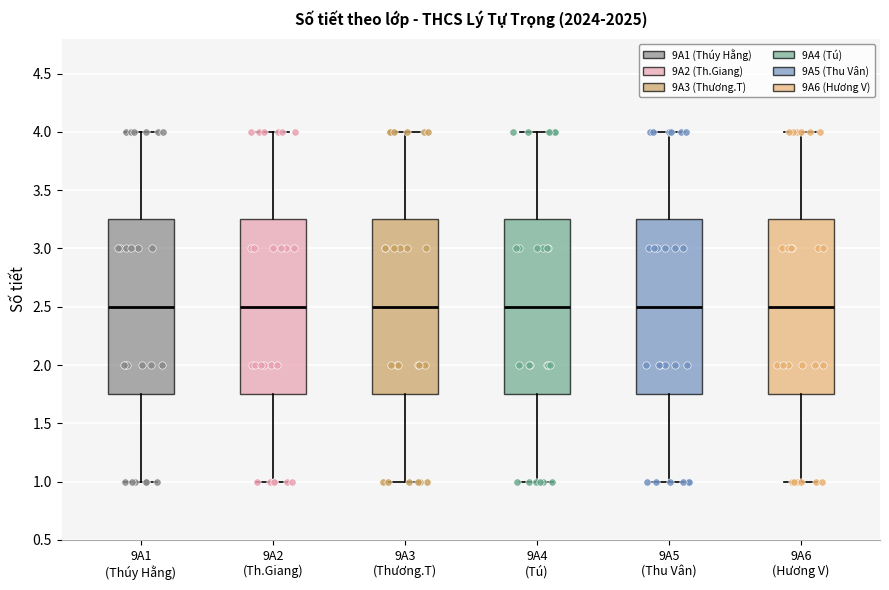

Reading left to right, transcribe this box plot: for each box, give where its median line is, the range the box spans, and where its two whiskers end, as read against the y-axis. The values are not printed on the chart, so give them approximately, as read against the axis.

9A1 (Thúy Hằng): median 2.50, box 1.75 to 3.25, whiskers 1.00 to 4.00
9A2 (Th.Giang): median 2.50, box 1.75 to 3.25, whiskers 1.00 to 4.00
9A3 (Thương.T): median 2.50, box 1.75 to 3.25, whiskers 1.00 to 4.00
9A4 (Tú): median 2.50, box 1.75 to 3.25, whiskers 1.00 to 4.00
9A5 (Thu Vân): median 2.50, box 1.75 to 3.25, whiskers 1.00 to 4.00
9A6 (Hương V): median 2.50, box 1.75 to 3.25, whiskers 1.00 to 4.00